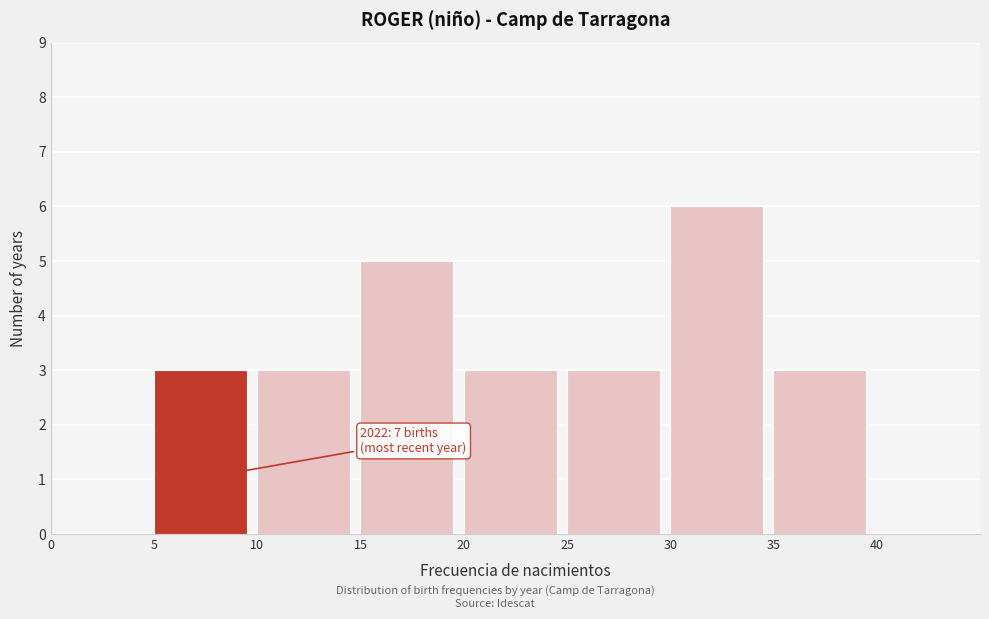

Over which range of the x-axis is the bar tallest?

30 to 35